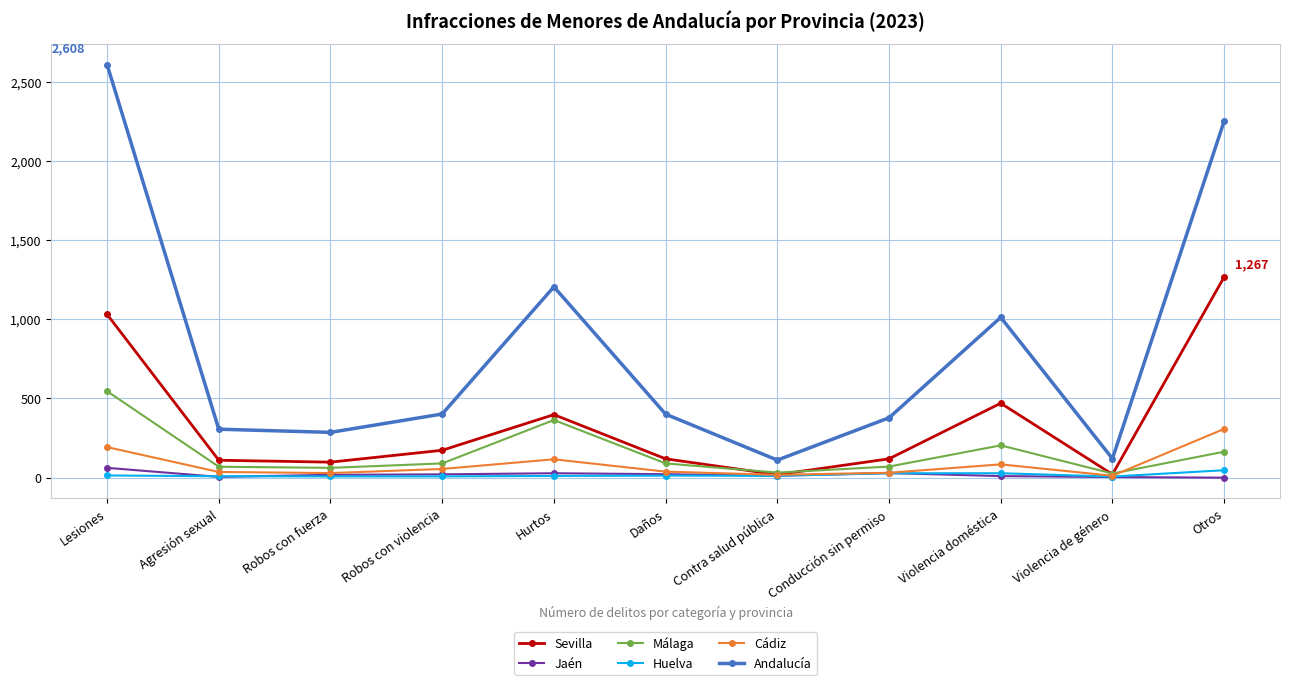

What are all the series names shown in the legend?

Sevilla, Jaén, Málaga, Huelva, Cádiz, Andalucía